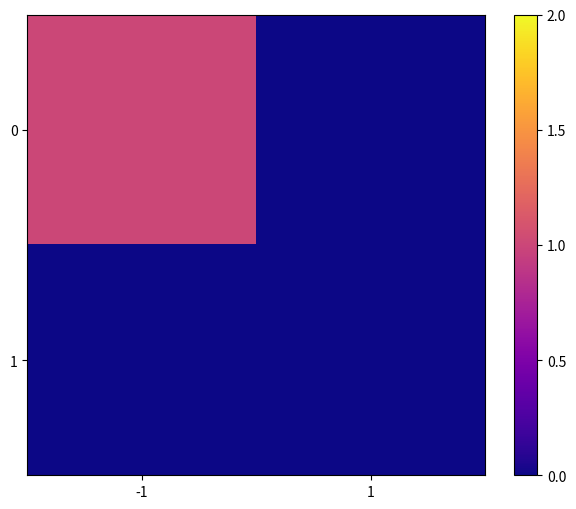

Reading left to right, extract all data points from this chart.

0: -1=1	1=0
1: -1=0	1=0